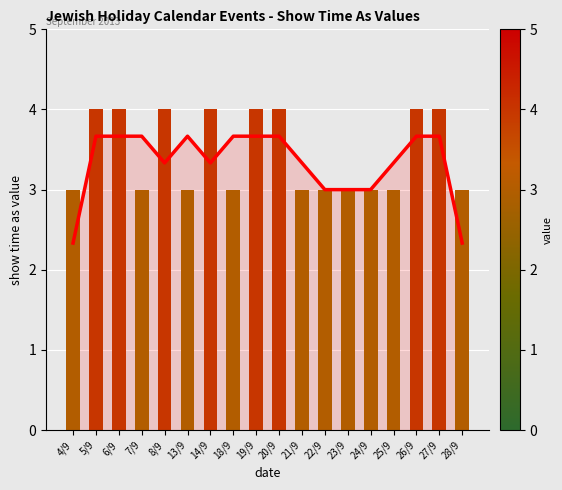

Which series changed the most between 4/9 and 24/9?

trend line